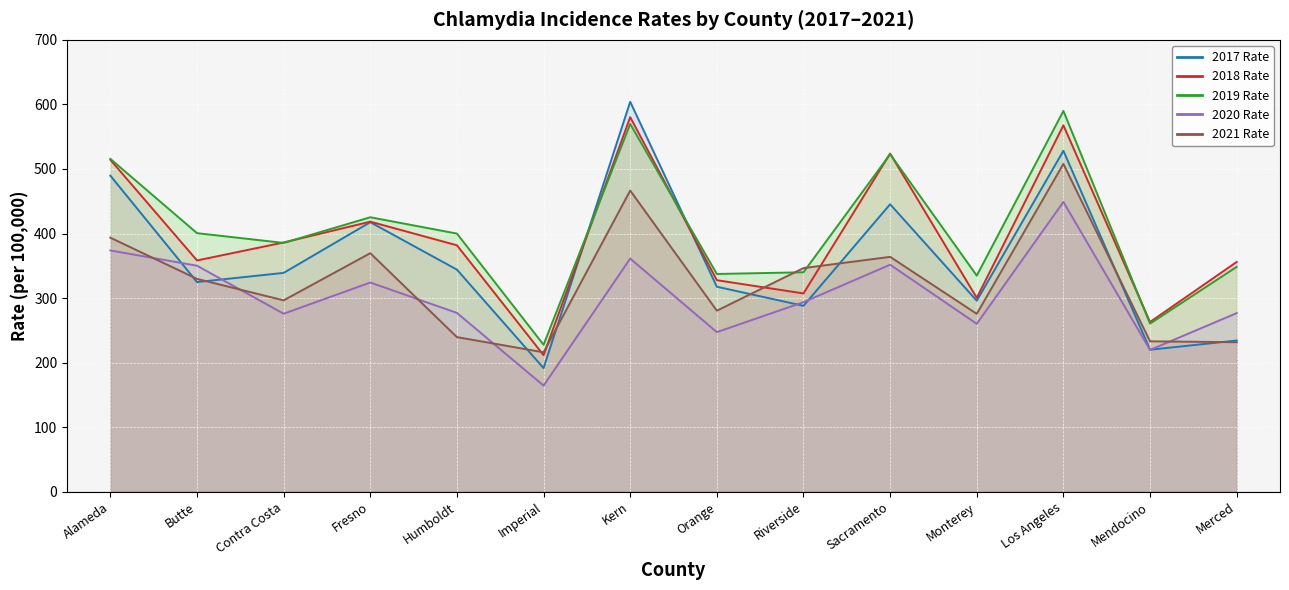

At which category does 2017 Rate reach its first local peak?

Fresno